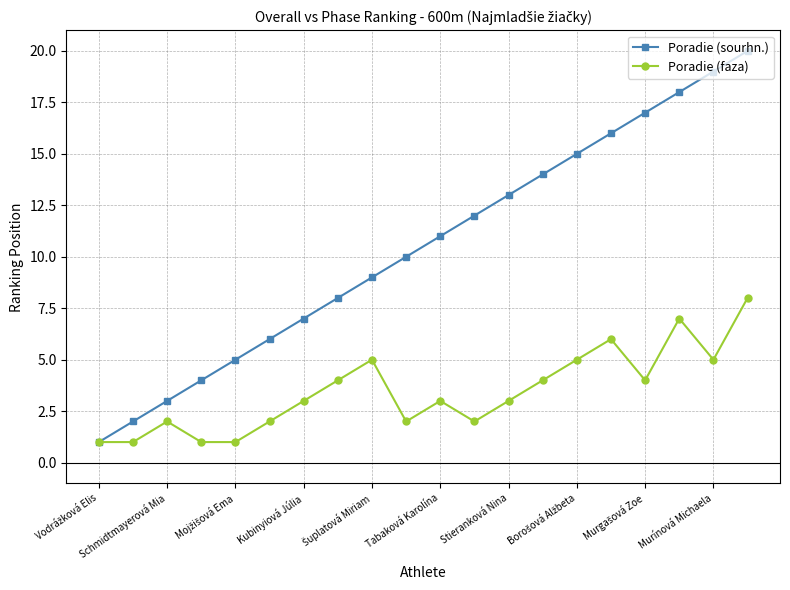

In Poradie (faza), how many points are higher than both neighbors (excluding endpoints)?

5